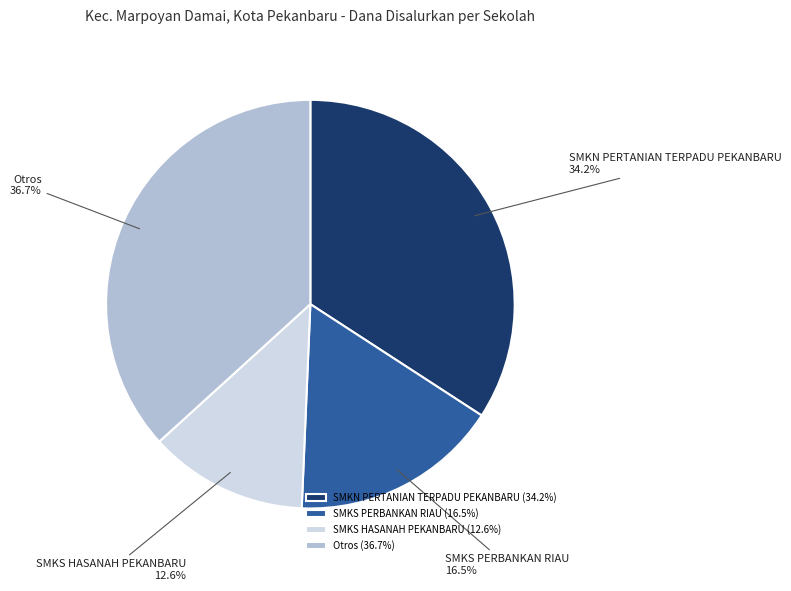

Is SMKS HASANAH PEKANBARU the majority of the pie?

No